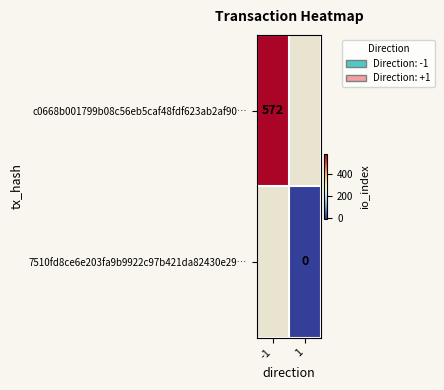

The value of c0668b001799b08c56eb5caf48fdf623ab2af90… at -1 is 572. True or false?

True